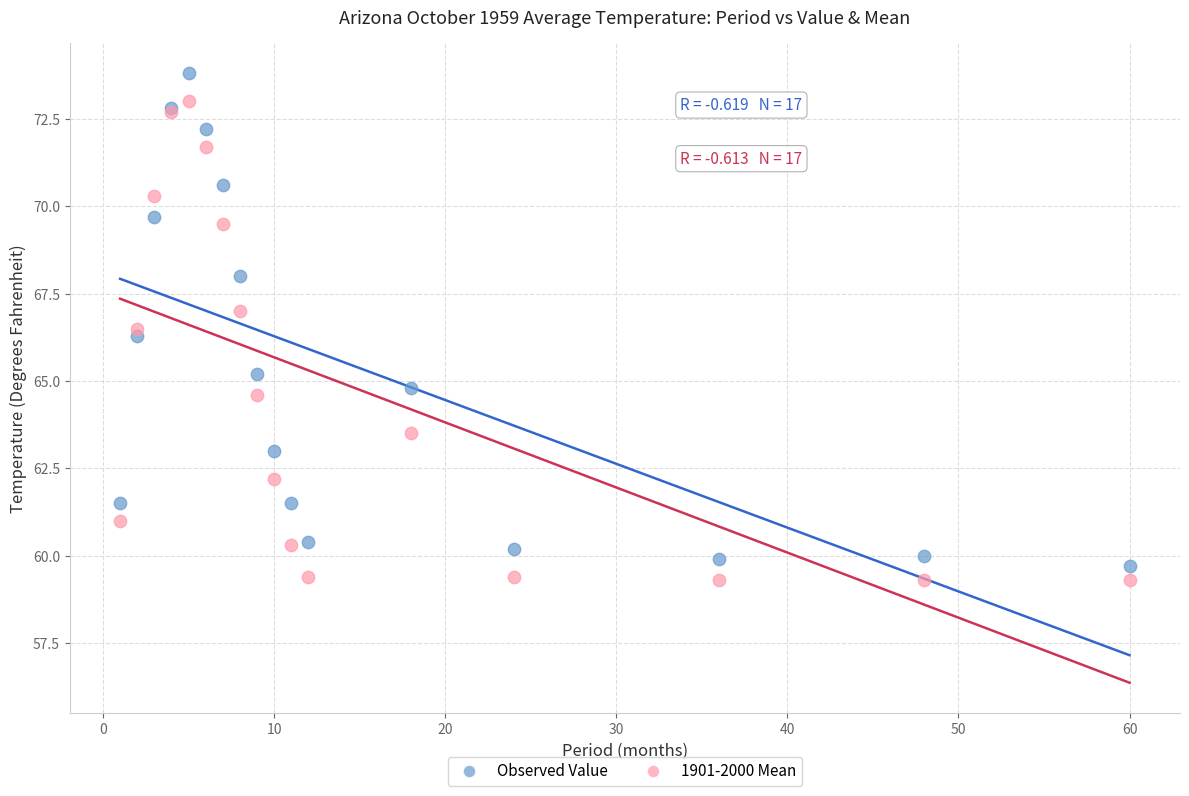

Which series contains the highest Y value?

Observed Value